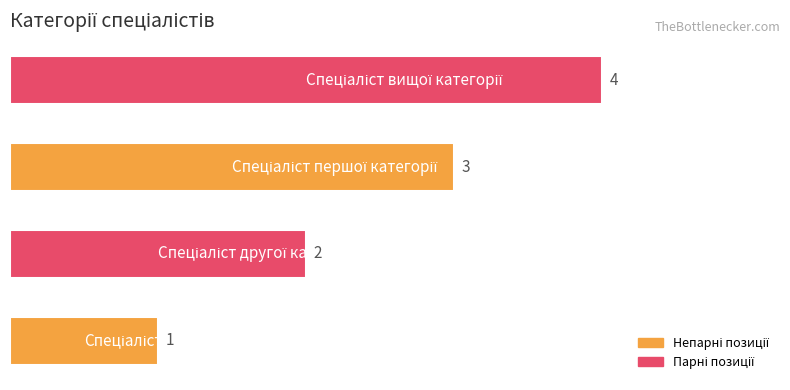

How many data points does each series have?

4